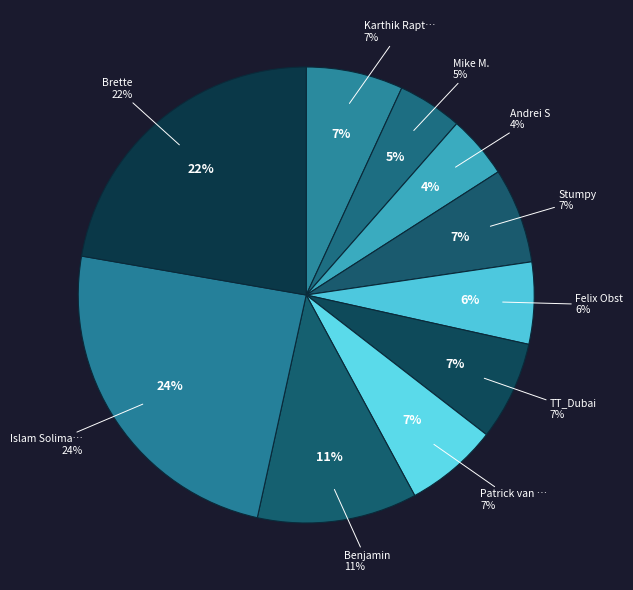

What portion of the pie excludes Islam Soliman?

75.7%